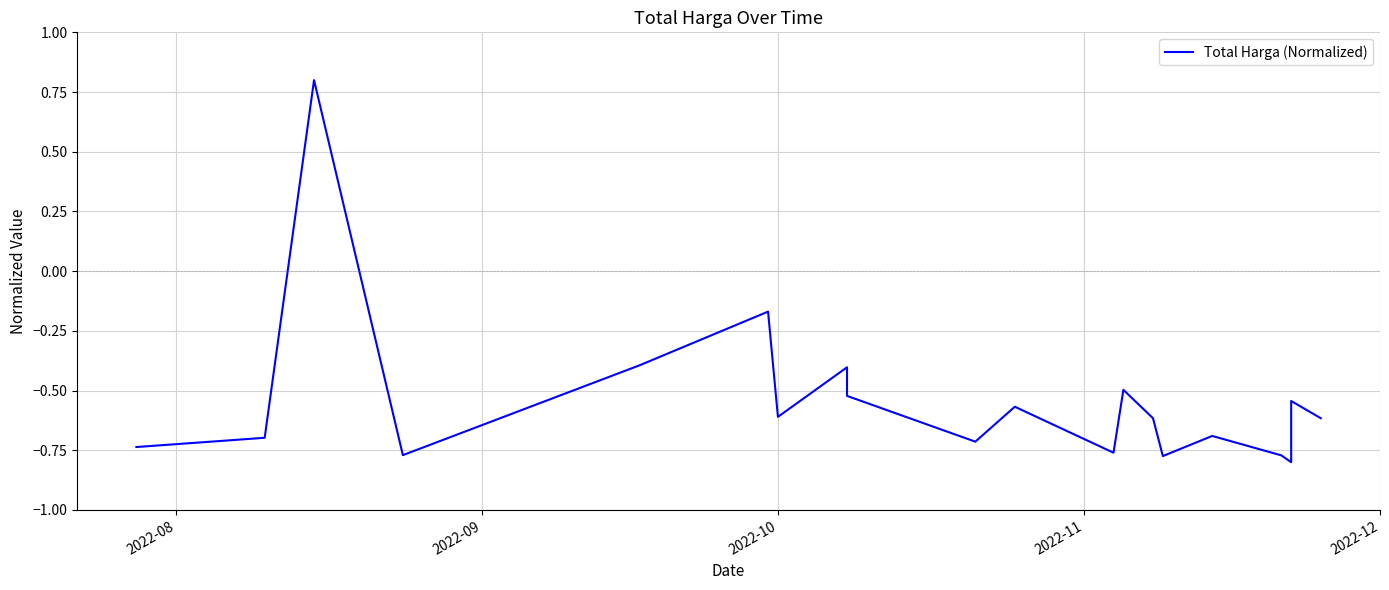

How many values are between 0 and 1?

1